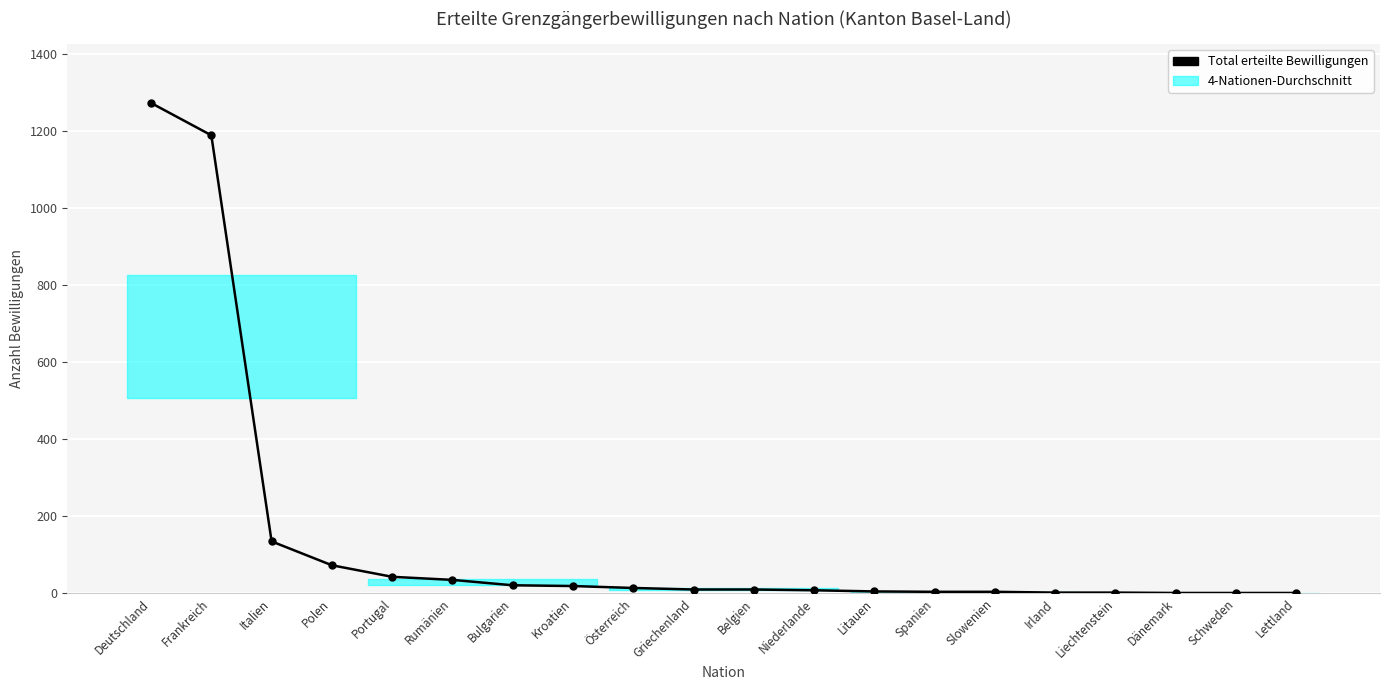

Is it true that the value at Irland is 2?

True